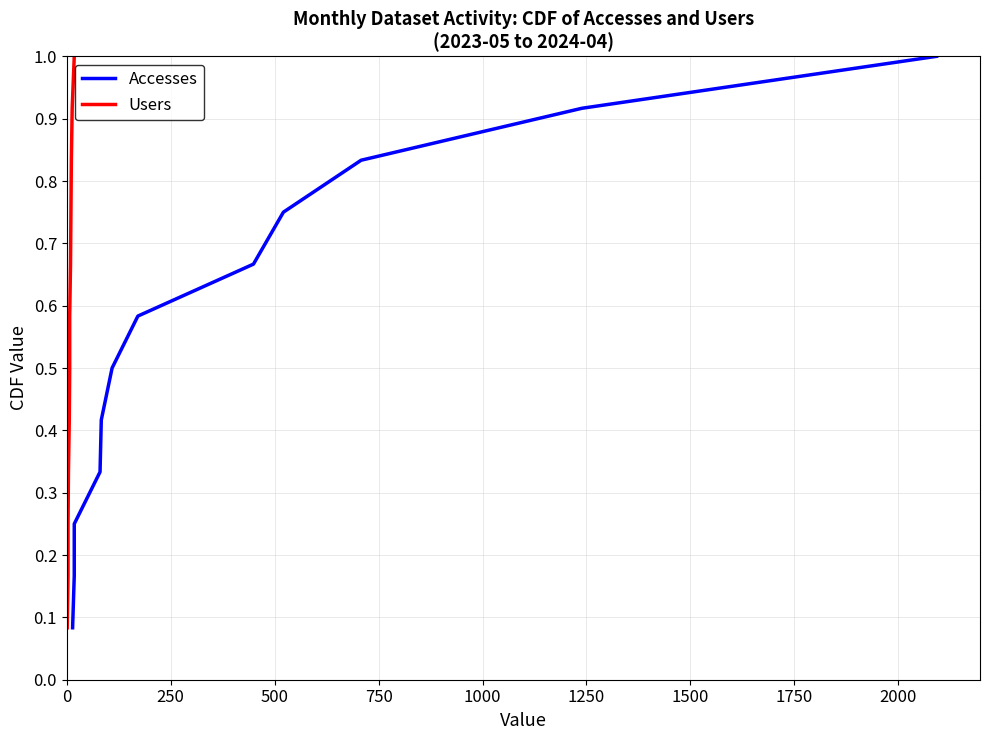

True or false: Users has a value of 0.2 at 1500.

False